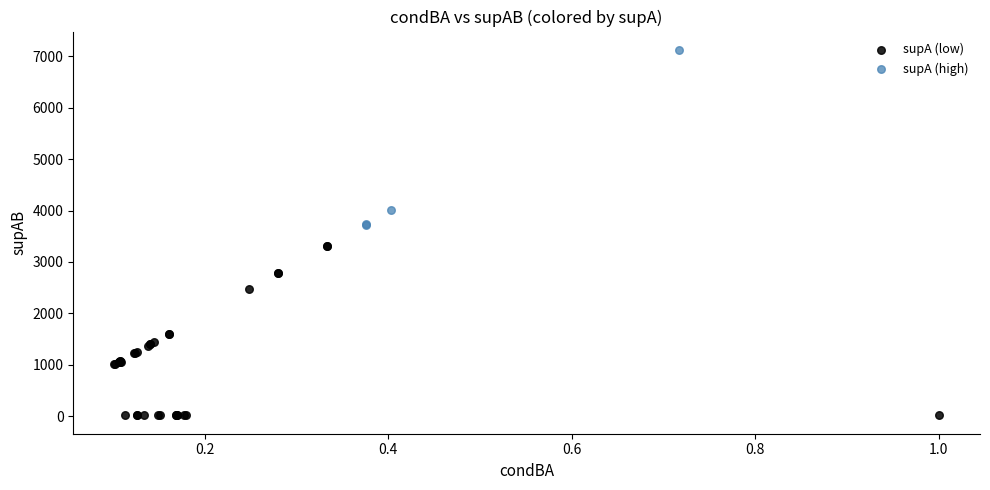

Which series contains the highest Y value?

supA (high)